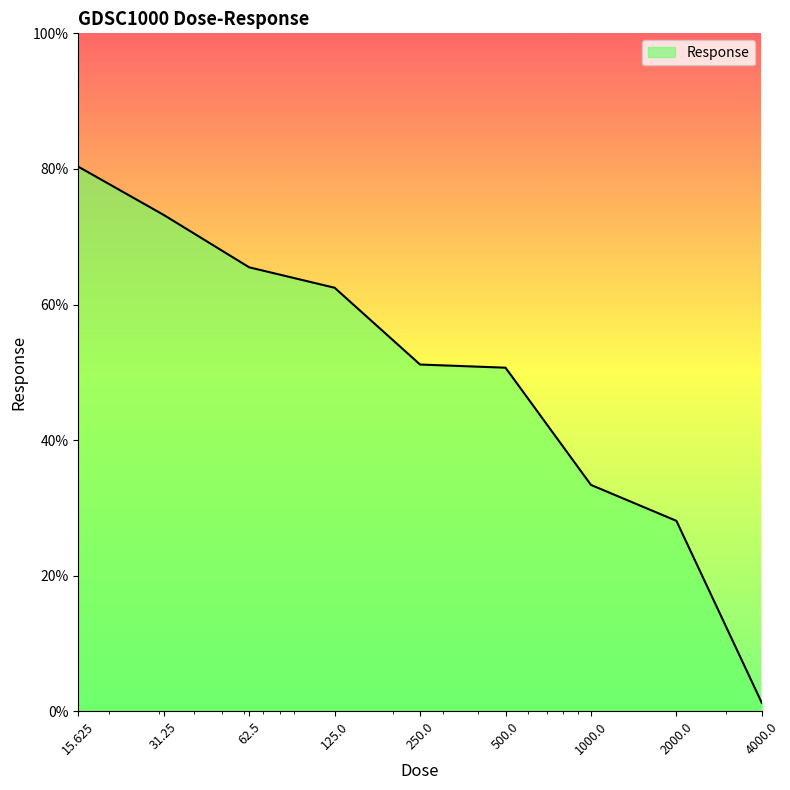

What is the maximum value shown in the chart?

80.3